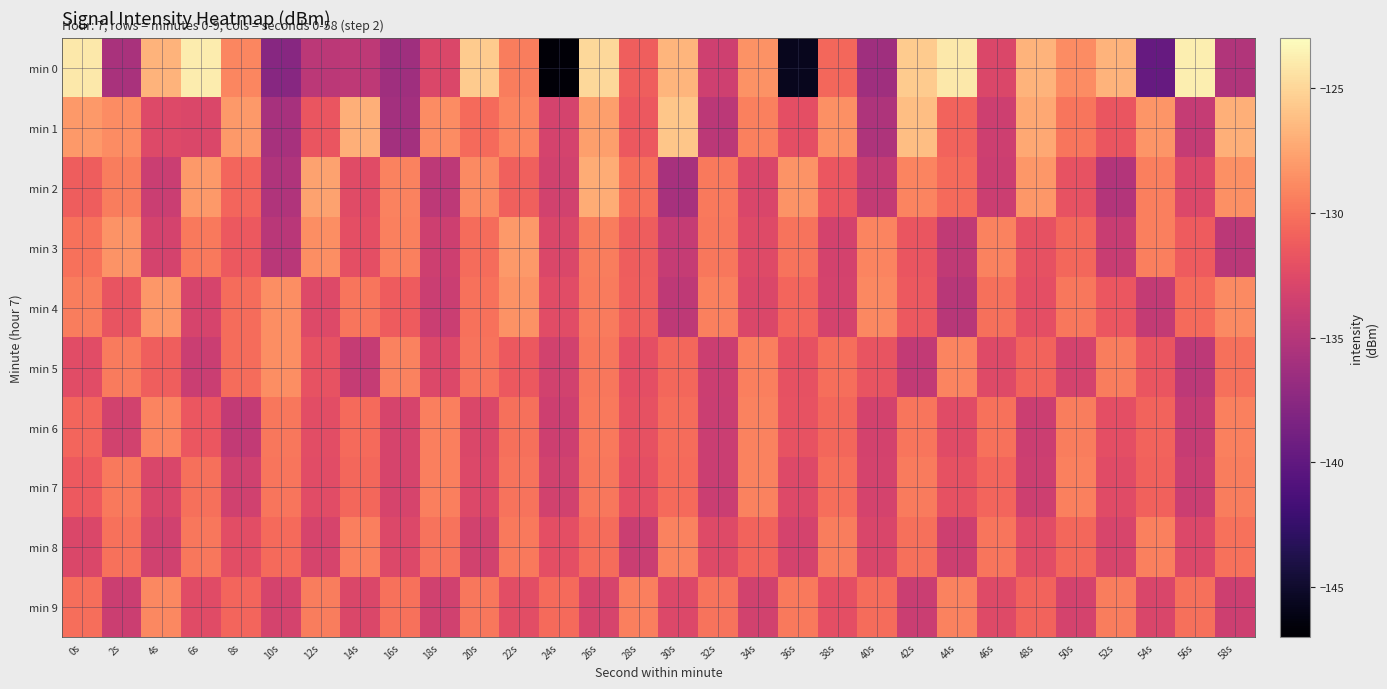

Which category has the lowest value across all series?

24s